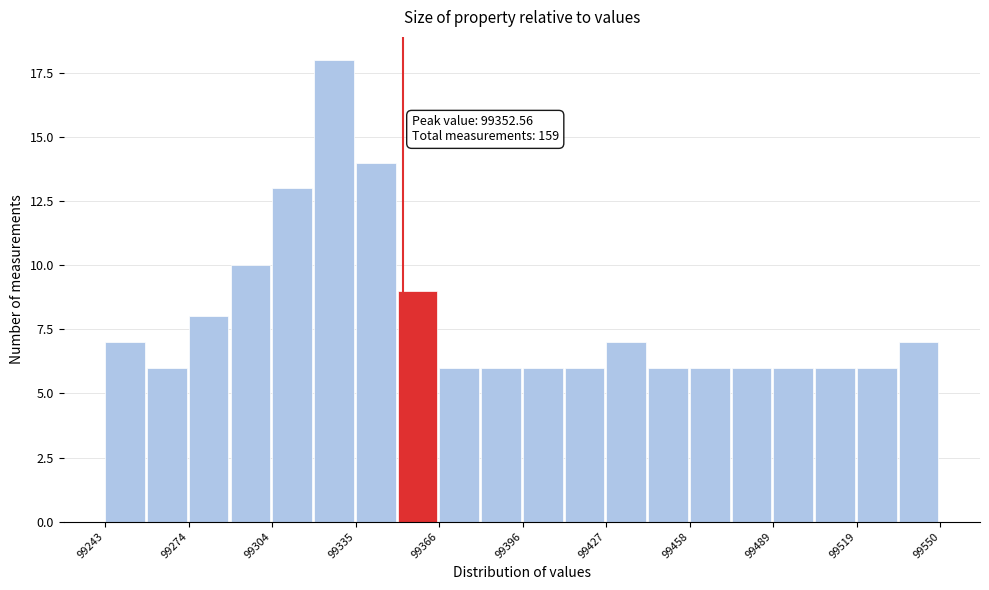

Around what value on the x-axis is the tallest bar? Give the approximate position of its centre, as read against the axis.

99325